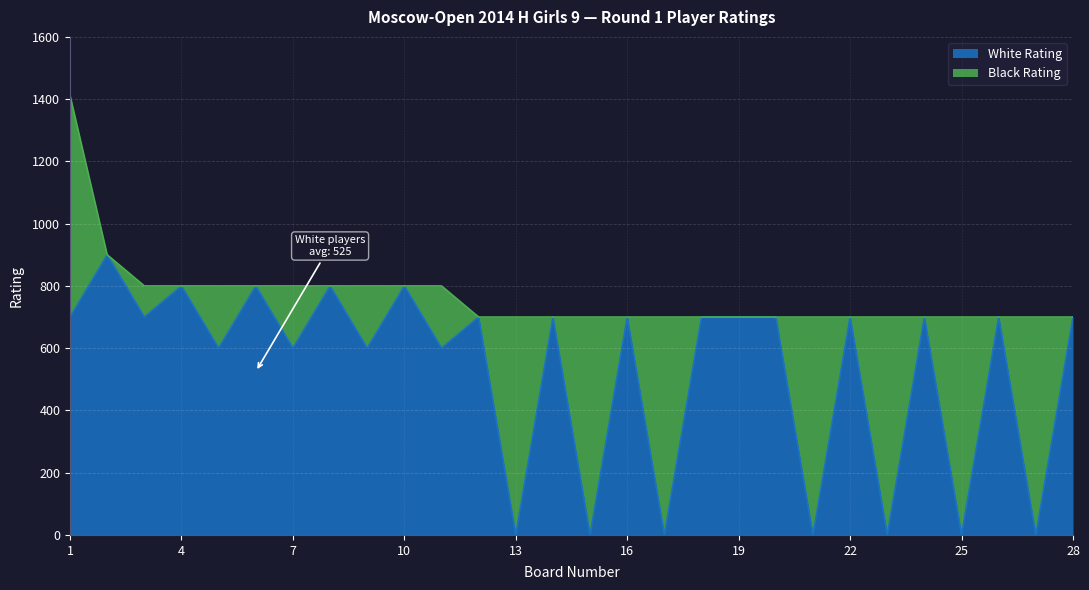

True or false: the data shows 352 at 8.

False